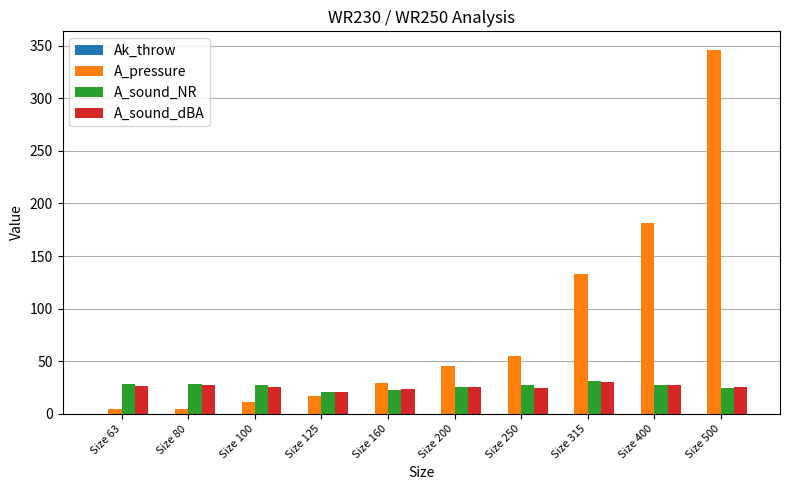

How many groups of bars are there?

10